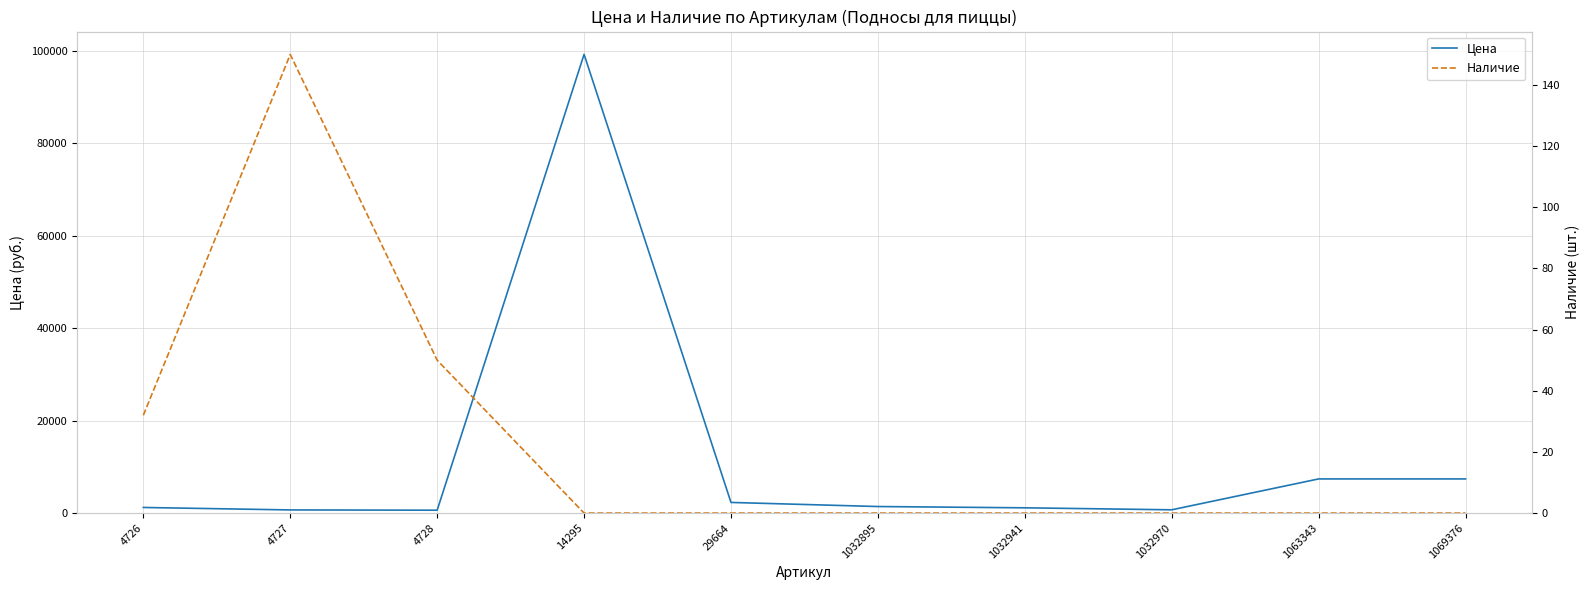

True or false: Цена and Наличие intersect in this chart.

False